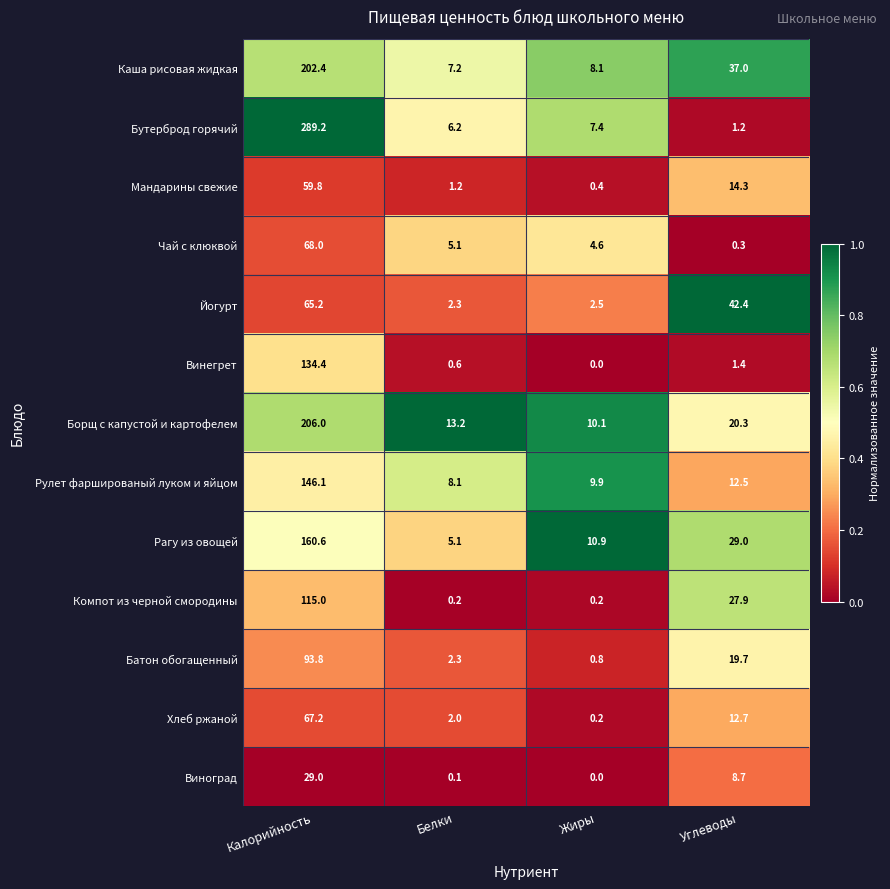

What is the lowest value of the Чай с клюквой series?

0.3